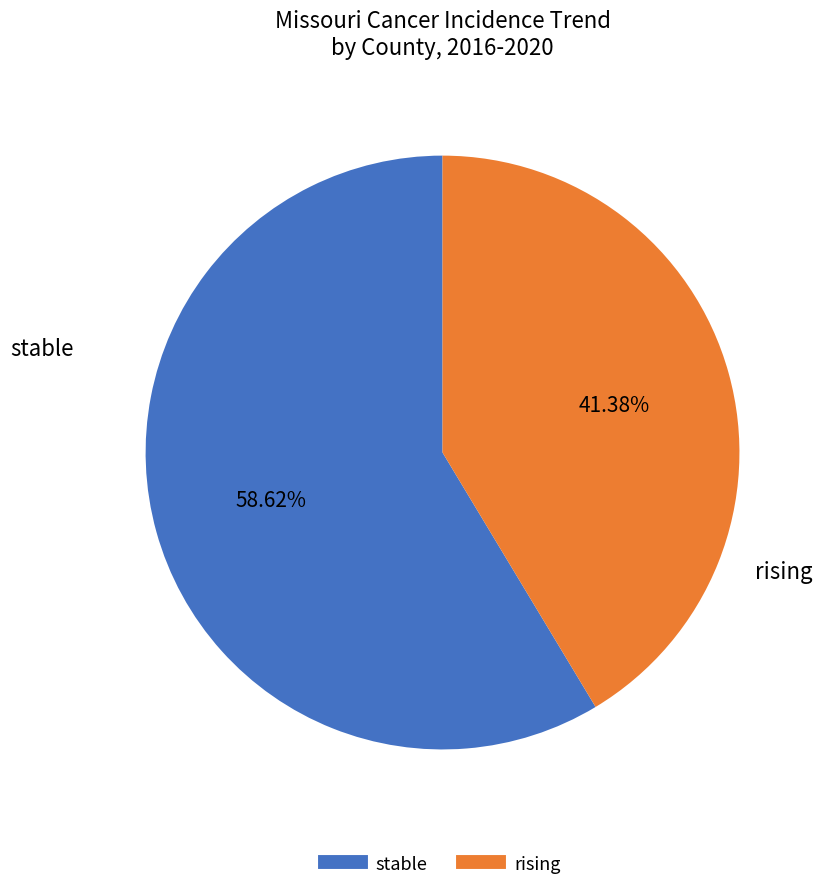

What is the ratio of the value at rising to the value at stable?

0.7